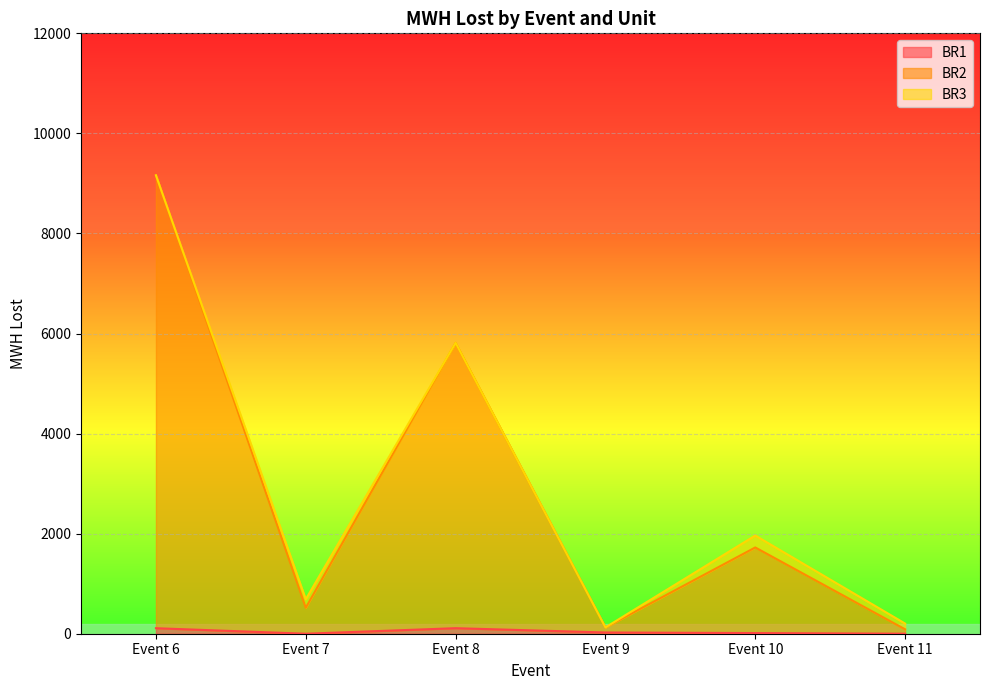

At which category is the sum across all series the highest?

Event 6